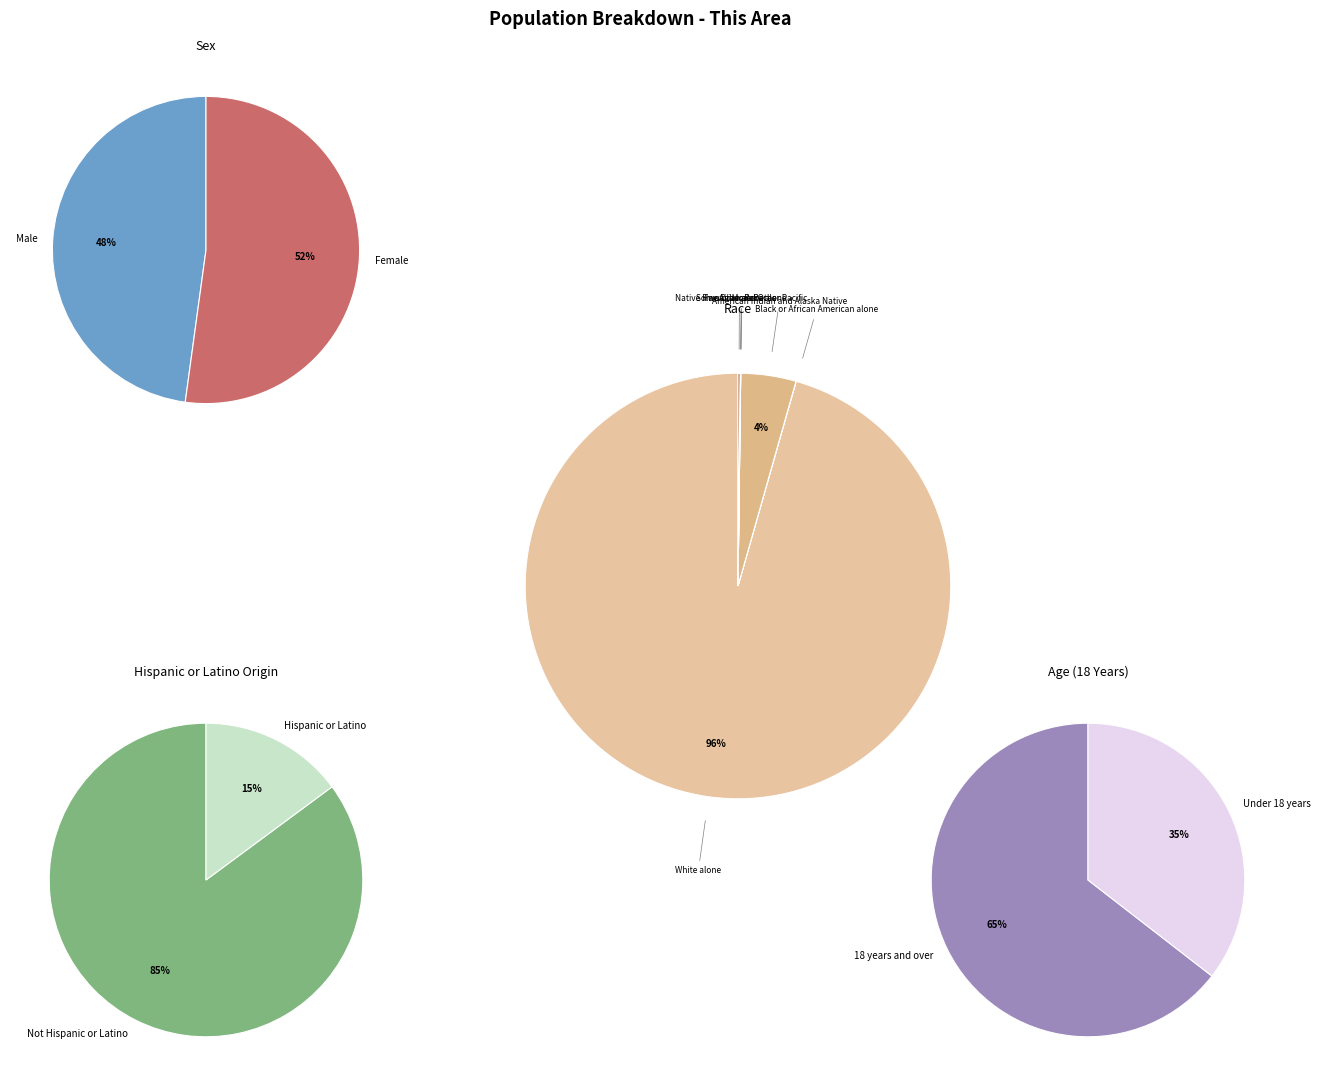

To the nearest percent, what is the difference between the largest and smallest slice percentages?

96%